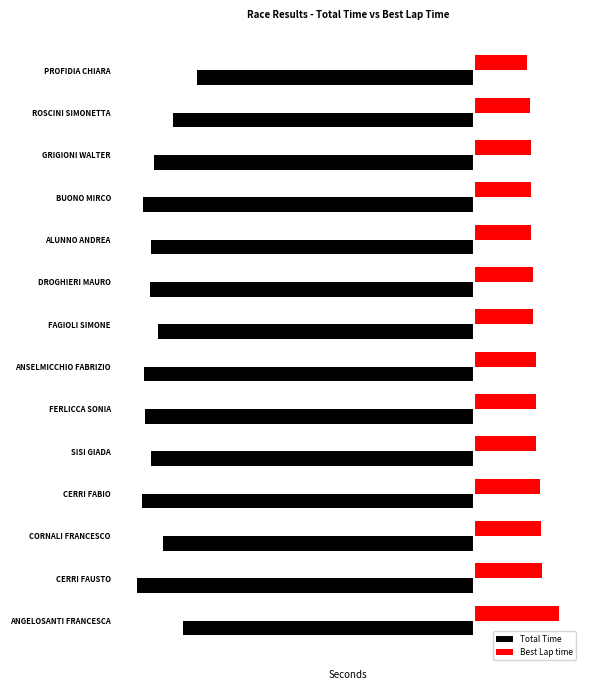

What are all the series names shown in the legend?

Total Time, Best Lap time